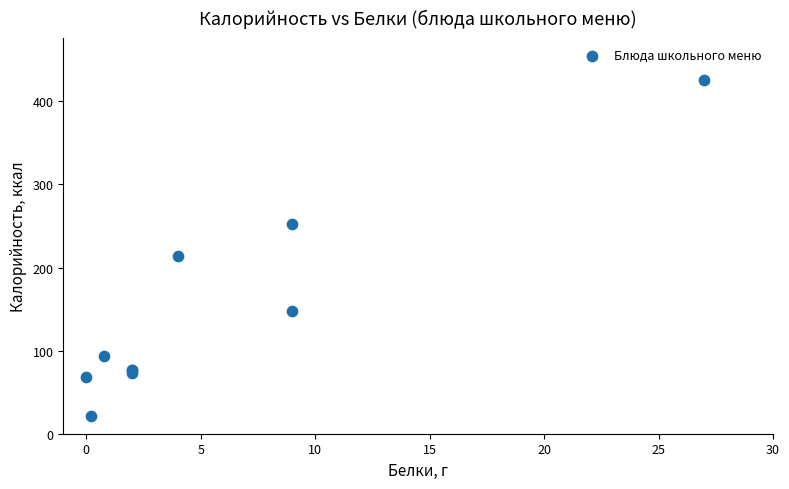

What Y value in the scatter plot is closest to 223?

214.0